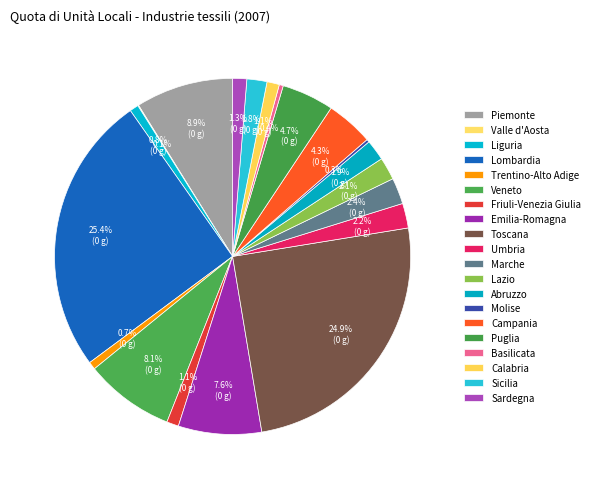

The Sardegna slice represents 1% of the pie. True or false?

True